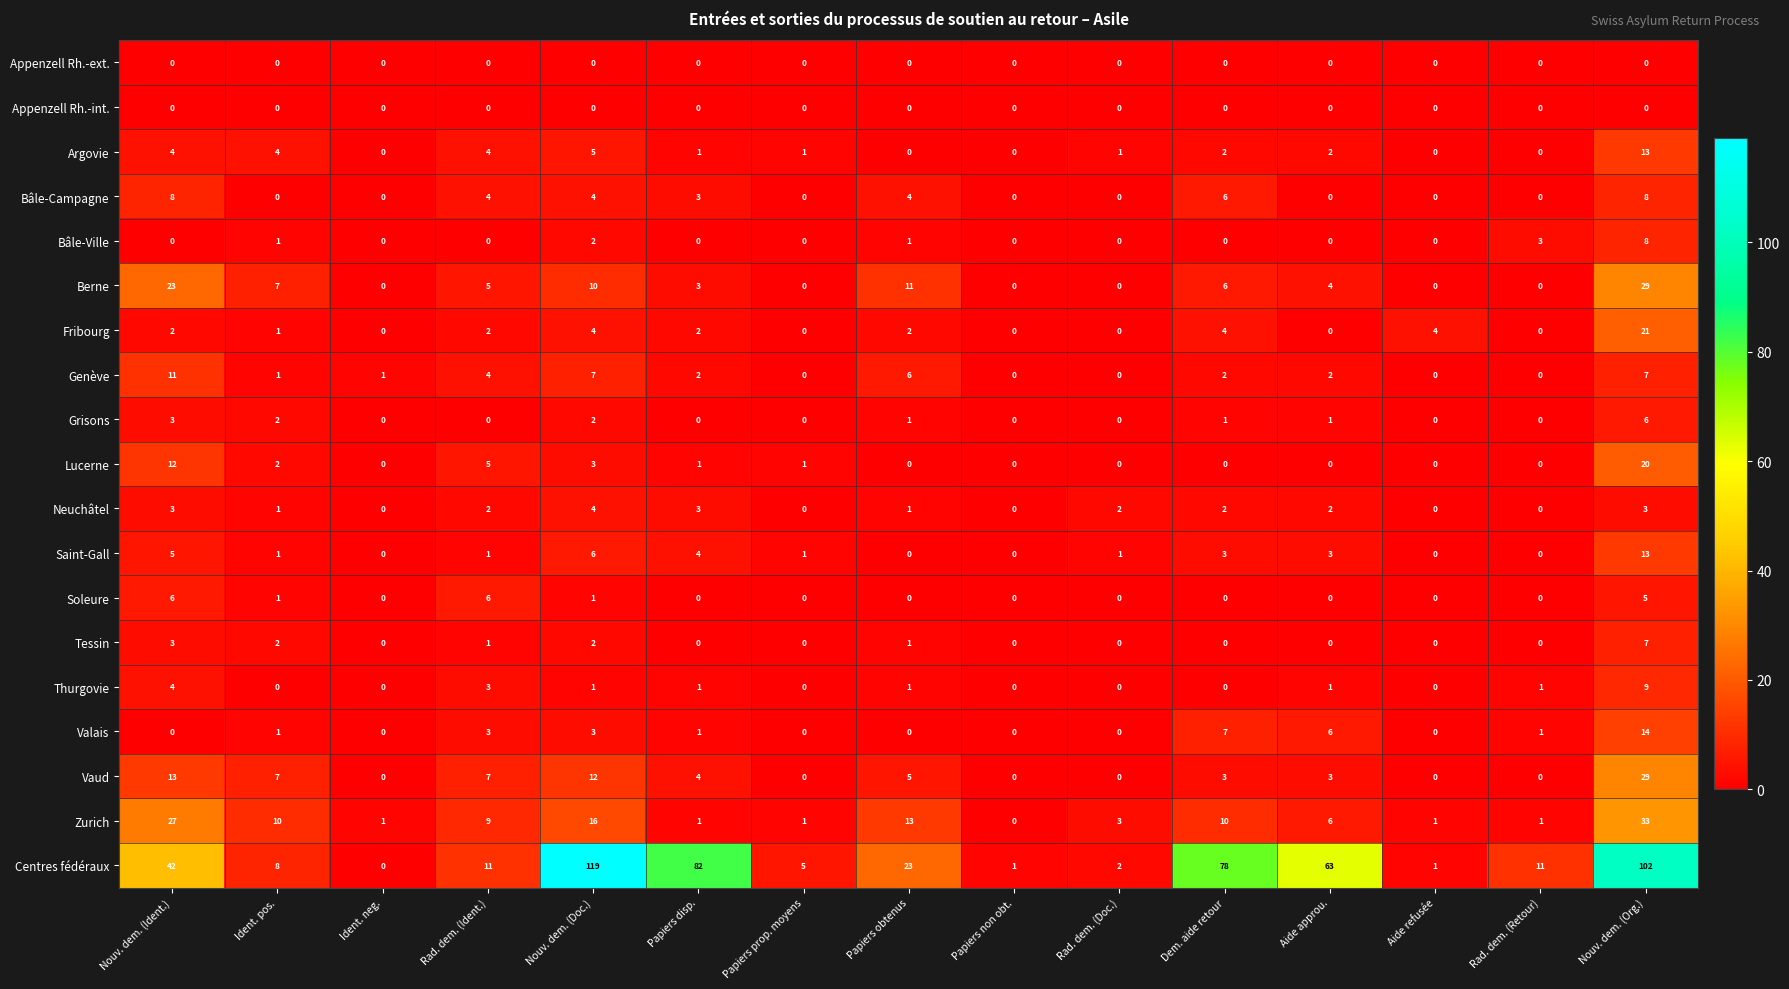

At which label does Vaud first exceed 3?

Nouv. dem. (Ident.)